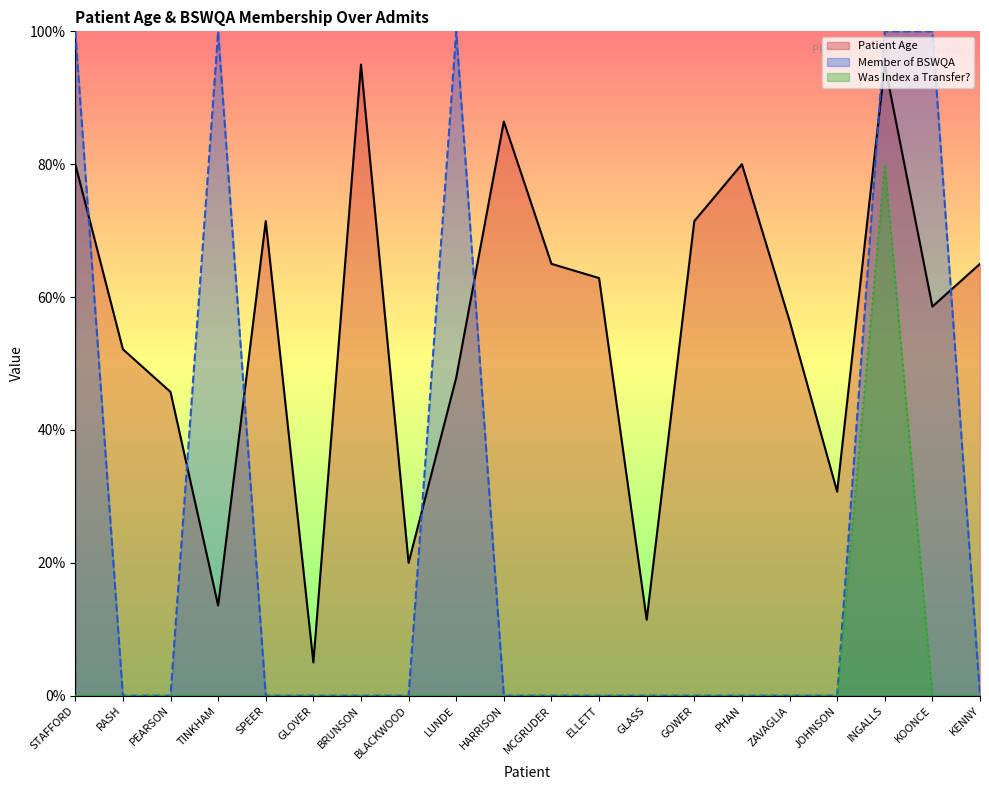

How many values in the Patient Age series are below 62?

10